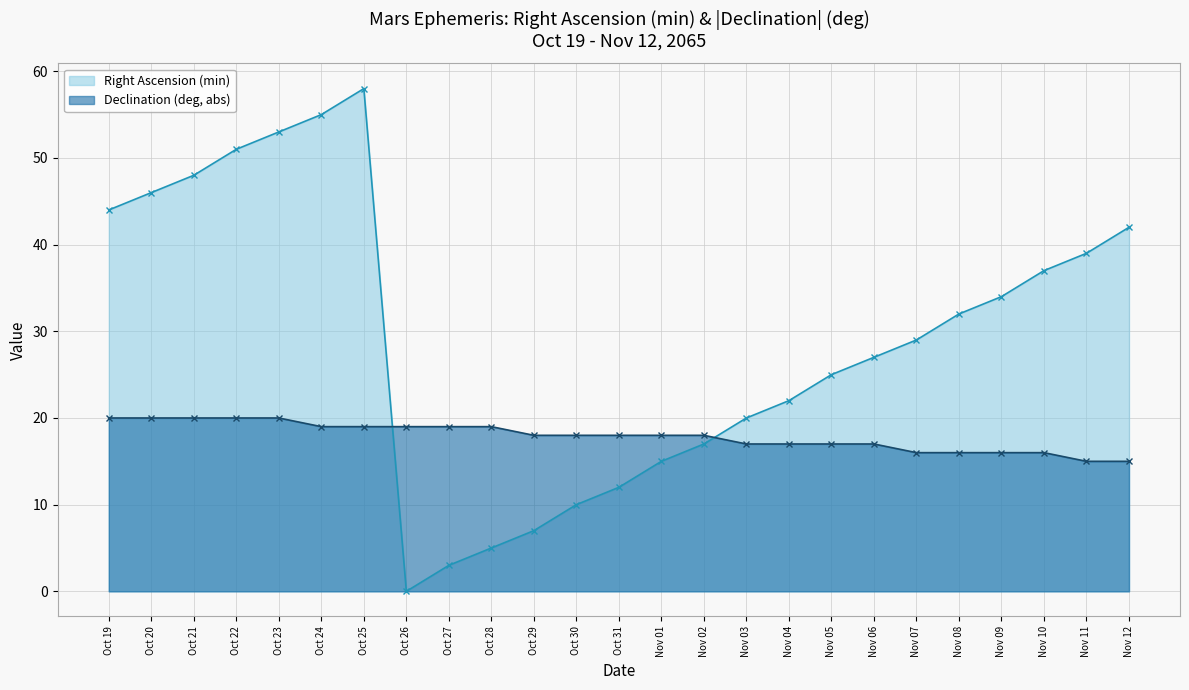

Where do Declination (deg, abs) and Right Ascension (min) first cross each other?

Oct 25 and Oct 26